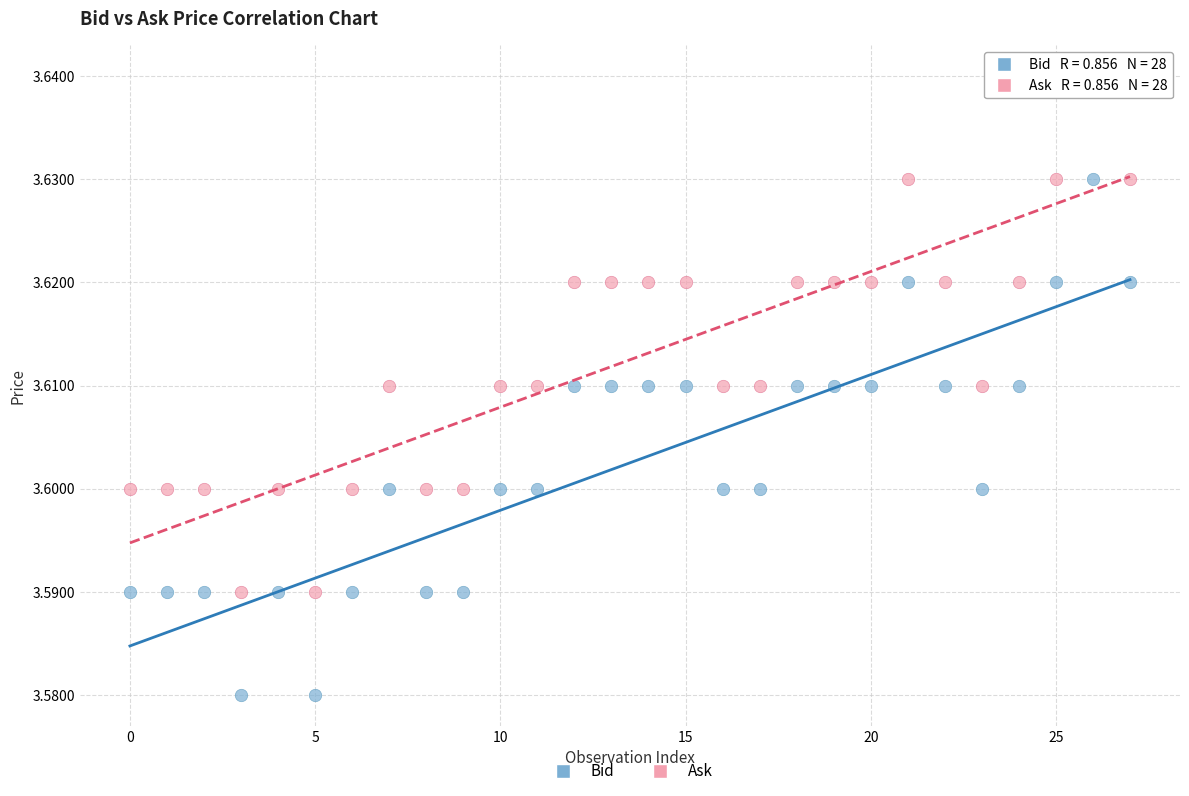

Which series reaches the minimum Y coordinate?

Bid